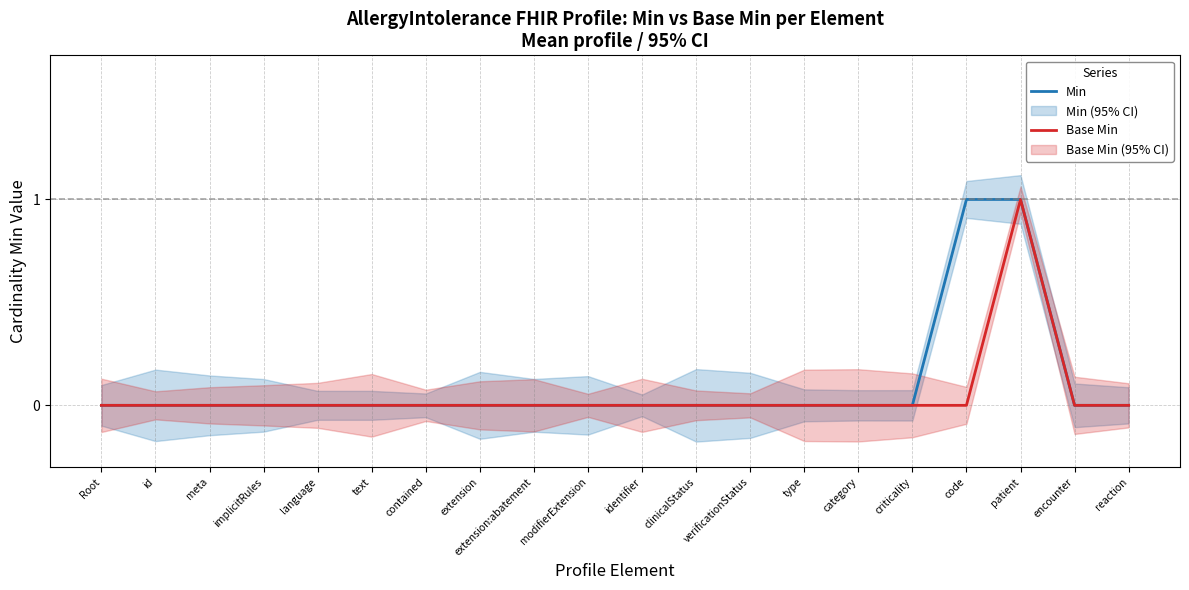

In Base Min, how many points are higher than both neighbors (excluding endpoints)?

1